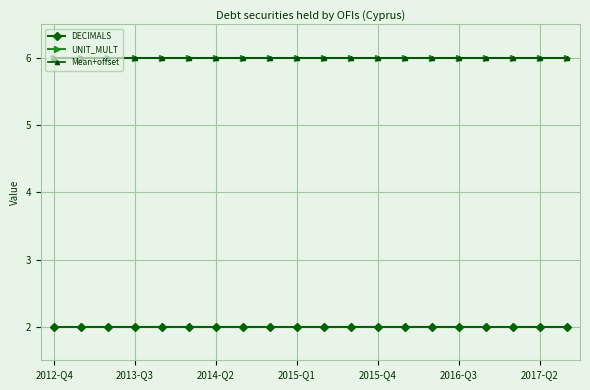

How many lines are shown in the chart?

3